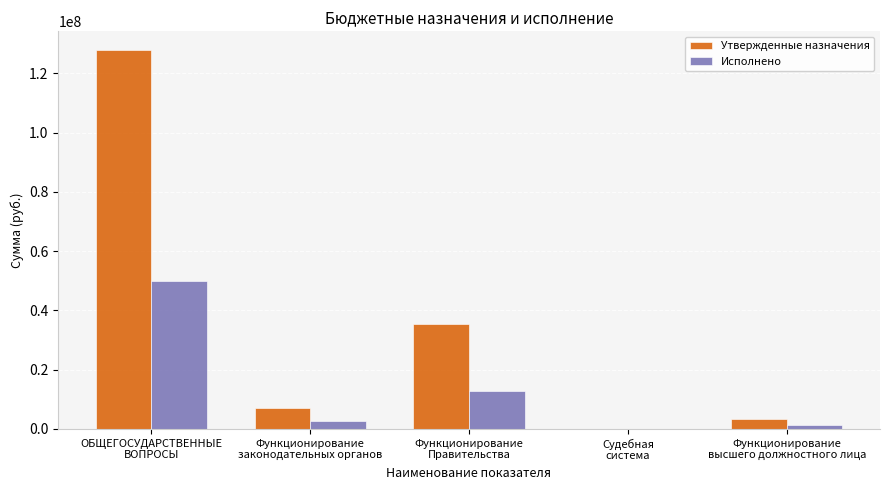

What is the greatest value displayed?

127781184.7